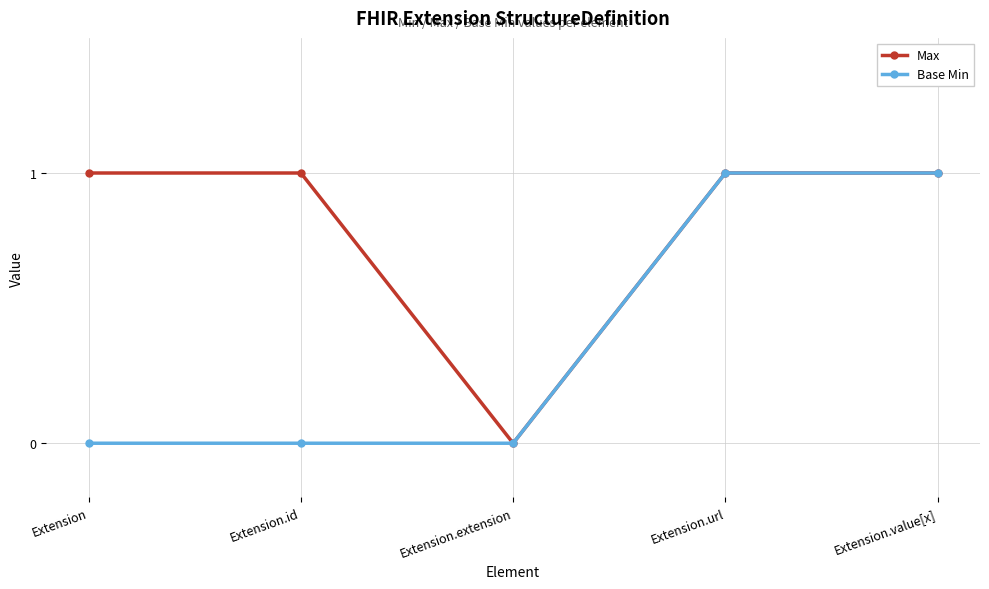

Is it true that Max equals 1 at Extension.id?

True